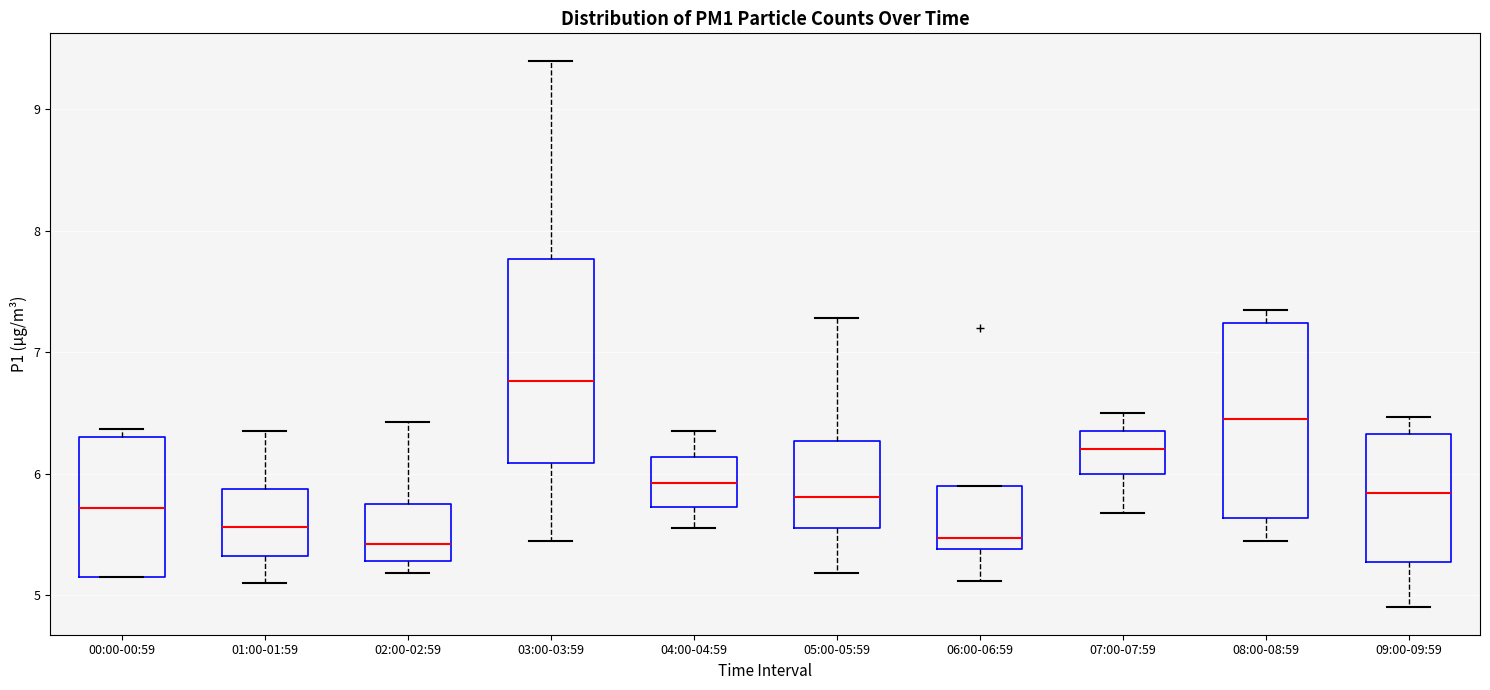

Reading left to right, read every box against the y-axis: the position of its median line, the range the box covers, and the ends of its whiskers. The values are not printed on the chart, so give them approximately, as read against the axis.

00:00-00:59: median 5.7, box 5.2 to 6.3, whiskers 5.2 to 6.4
01:00-01:59: median 5.6, box 5.3 to 5.9, whiskers 5.1 to 6.4
02:00-02:59: median 5.4, box 5.3 to 5.8, whiskers 5.2 to 6.4
03:00-03:59: median 6.8, box 6.1 to 7.8, whiskers 5.5 to 9.4
04:00-04:59: median 5.9, box 5.7 to 6.1, whiskers 5.6 to 6.4
05:00-05:59: median 5.8, box 5.6 to 6.3, whiskers 5.2 to 7.3
06:00-06:59: median 5.5, box 5.4 to 5.9, whiskers 5.1 to 5.9
07:00-07:59: median 6.2, box 6.0 to 6.4, whiskers 5.7 to 6.5
08:00-08:59: median 6.5, box 5.6 to 7.2, whiskers 5.5 to 7.4
09:00-09:59: median 5.8, box 5.3 to 6.3, whiskers 4.9 to 6.5